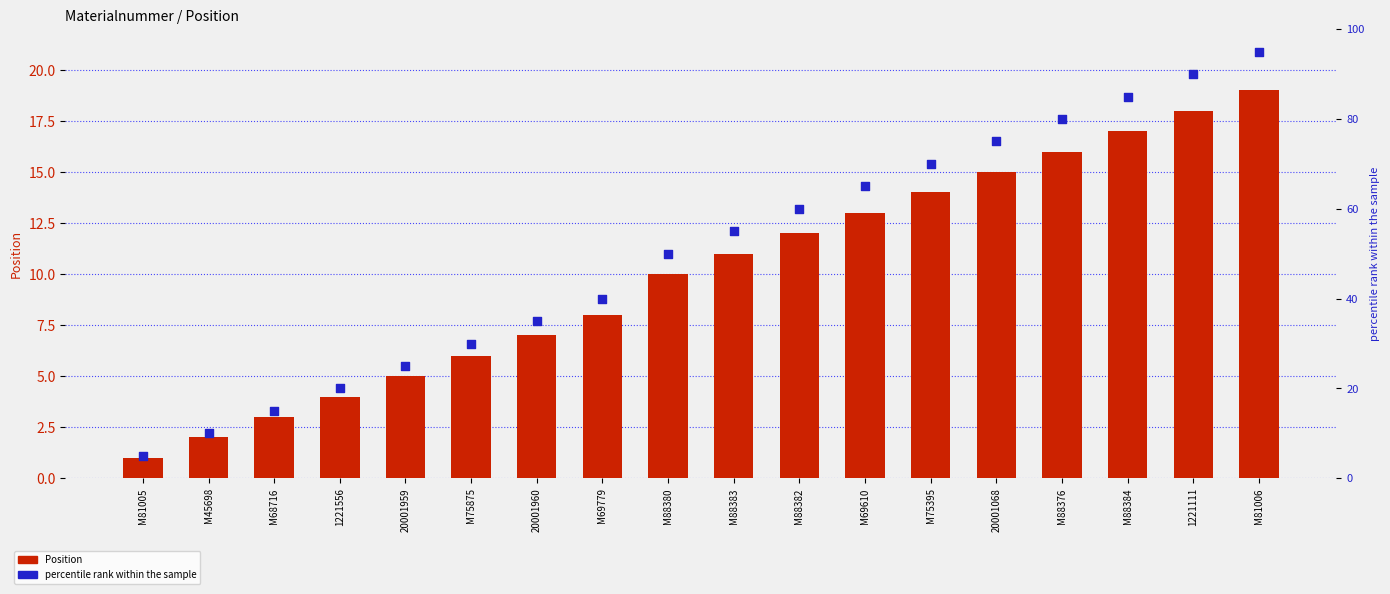

Is the value of Position at M88380 greater than the value of percentile rank within the sample at M75875?

No